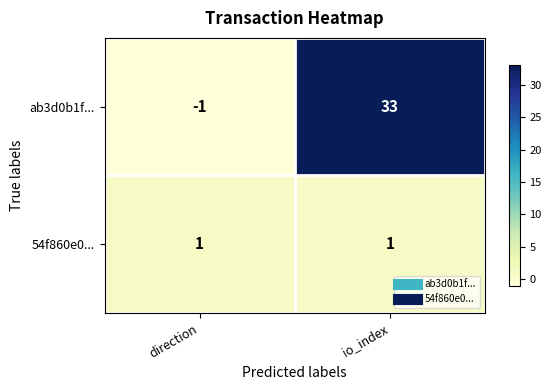

At how many categories does at least one series exceed 0?

2